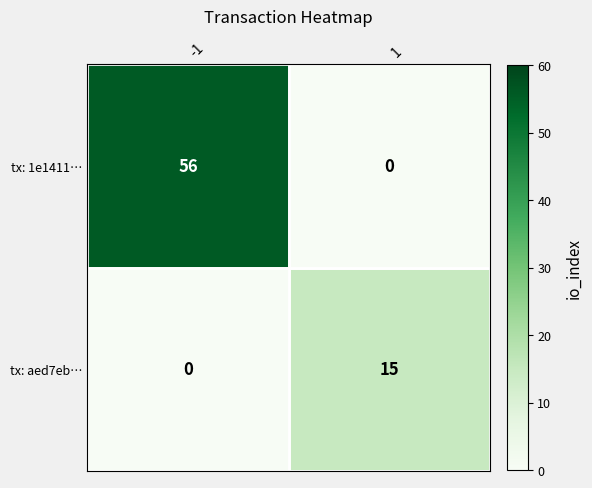

How many series are shown in this chart?

2